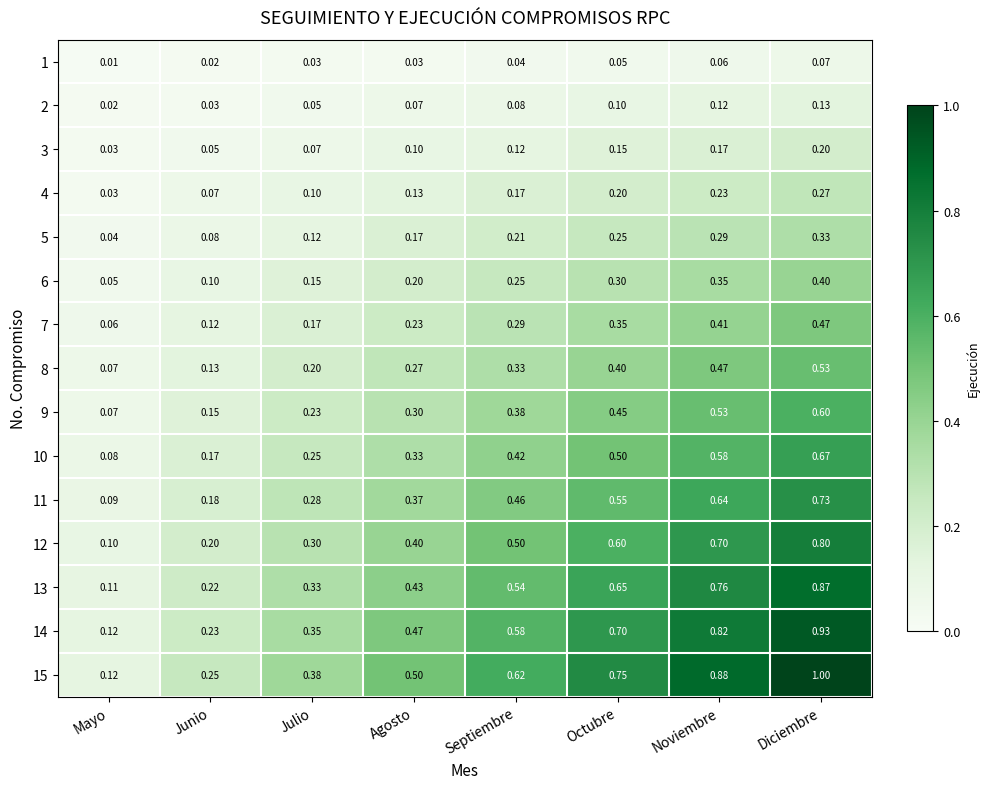

Rank the series by their maximum value, from highest to lowest.

15, 14, 13, 12, 11, 10, 9, 8, 7, 6, 5, 4, 3, 2, 1